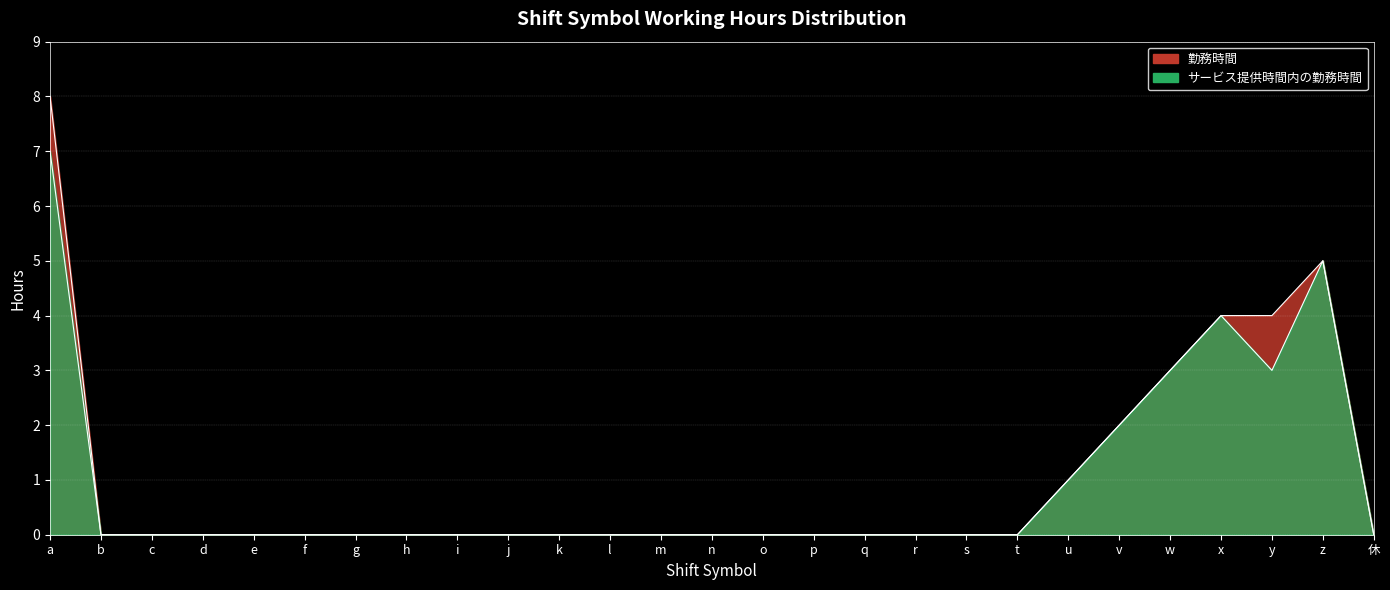

At which category is the sum across all series the highest?

a